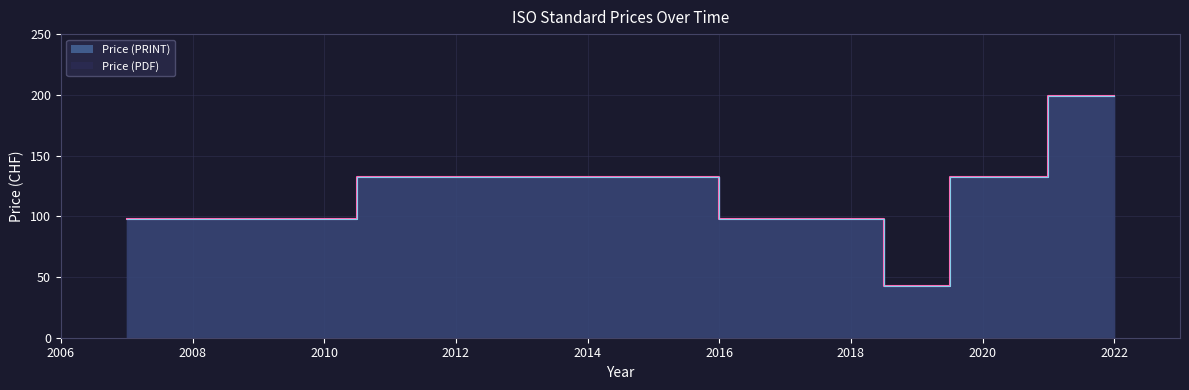

At which category is the sum across all series the highest?

2022